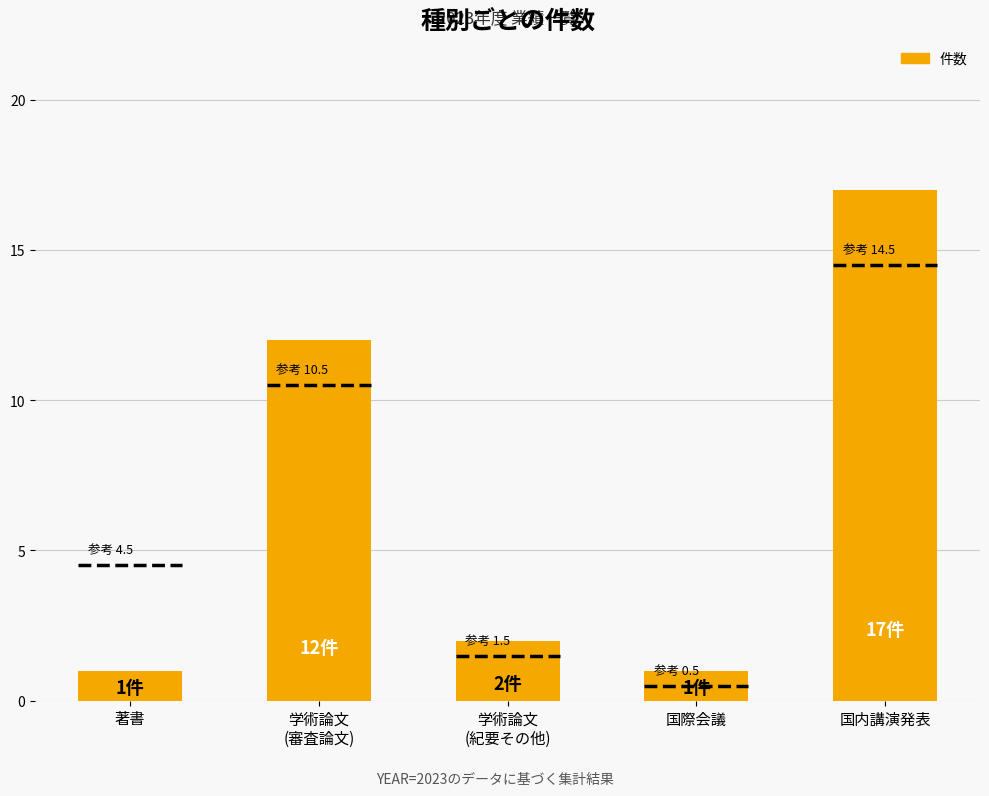

What is the difference between the maximum and minimum values?

16